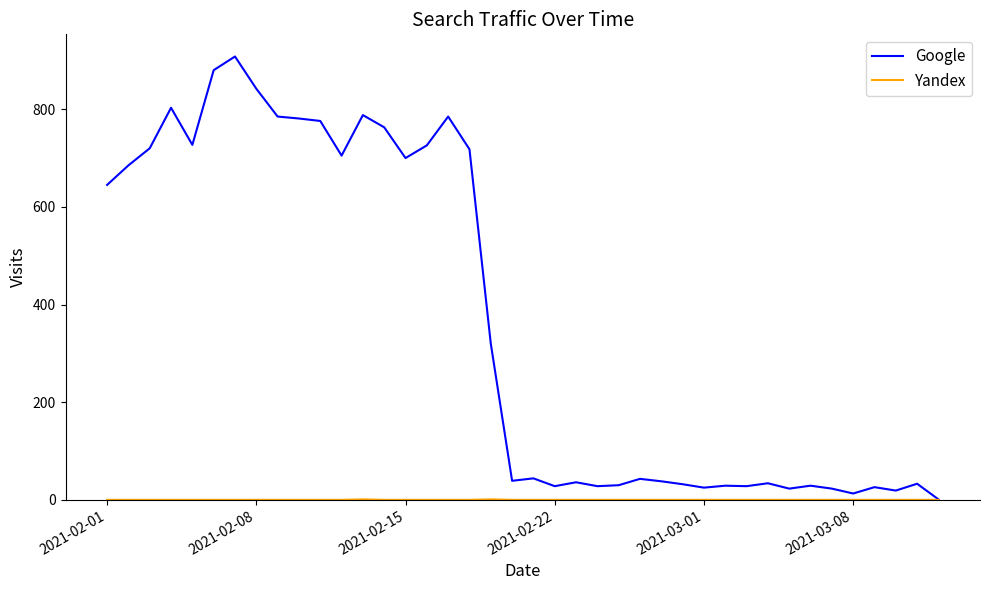

Which series has the widest spread of values?

Google